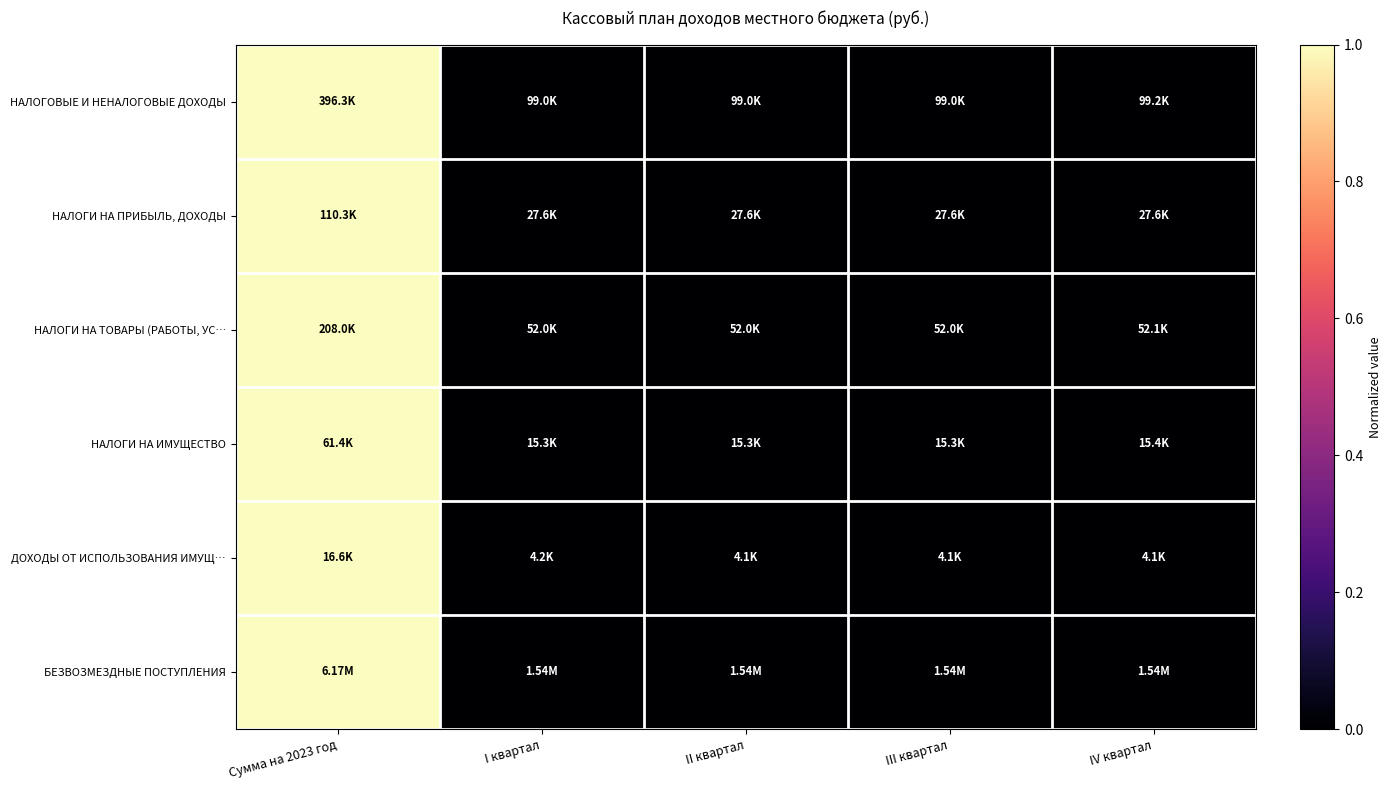

Reading left to right, what are all the values shown in this chart?

НАЛОГОВЫЕ И НЕНАЛОГОВЫЕ ДОХОДЫ: Сумма на 2023 год=1.0	I квартал=0.0	II квартал=0.0	III квартал=0.0	IV квартал=0.0
НАЛОГИ НА ПРИБЫЛЬ, ДОХОДЫ: Сумма на 2023 год=1.0	I квартал=0.0	II квартал=0.0	III квартал=0.0	IV квартал=0.0
НАЛОГИ НА ТОВАРЫ (РАБОТЫ, УС…: Сумма на 2023 год=1.0	I квартал=0.0	II квартал=0.0	III квартал=0.0	IV квартал=0.0
НАЛОГИ НА ИМУЩЕСТВО: Сумма на 2023 год=1.0	I квартал=0.0	II квартал=0.0	III квартал=0.0	IV квартал=0.0
ДОХОДЫ ОТ ИСПОЛЬЗОВАНИЯ ИМУЩ…: Сумма на 2023 год=1.0	I квартал=0.0	II квартал=0.0	III квартал=0.0	IV квартал=0.0
БЕЗВОЗМЕЗДНЫЕ ПОСТУПЛЕНИЯ: Сумма на 2023 год=1.0	I квартал=0.0	II квартал=0.0	III квартал=0.0	IV квартал=0.0